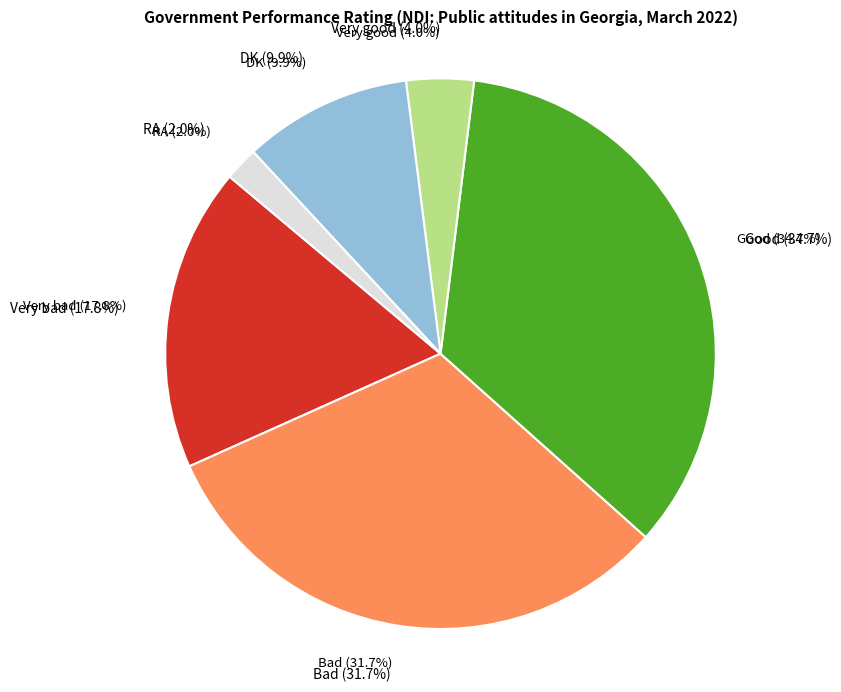

To the nearest percent, what percentage of the pie is Bad?

32%